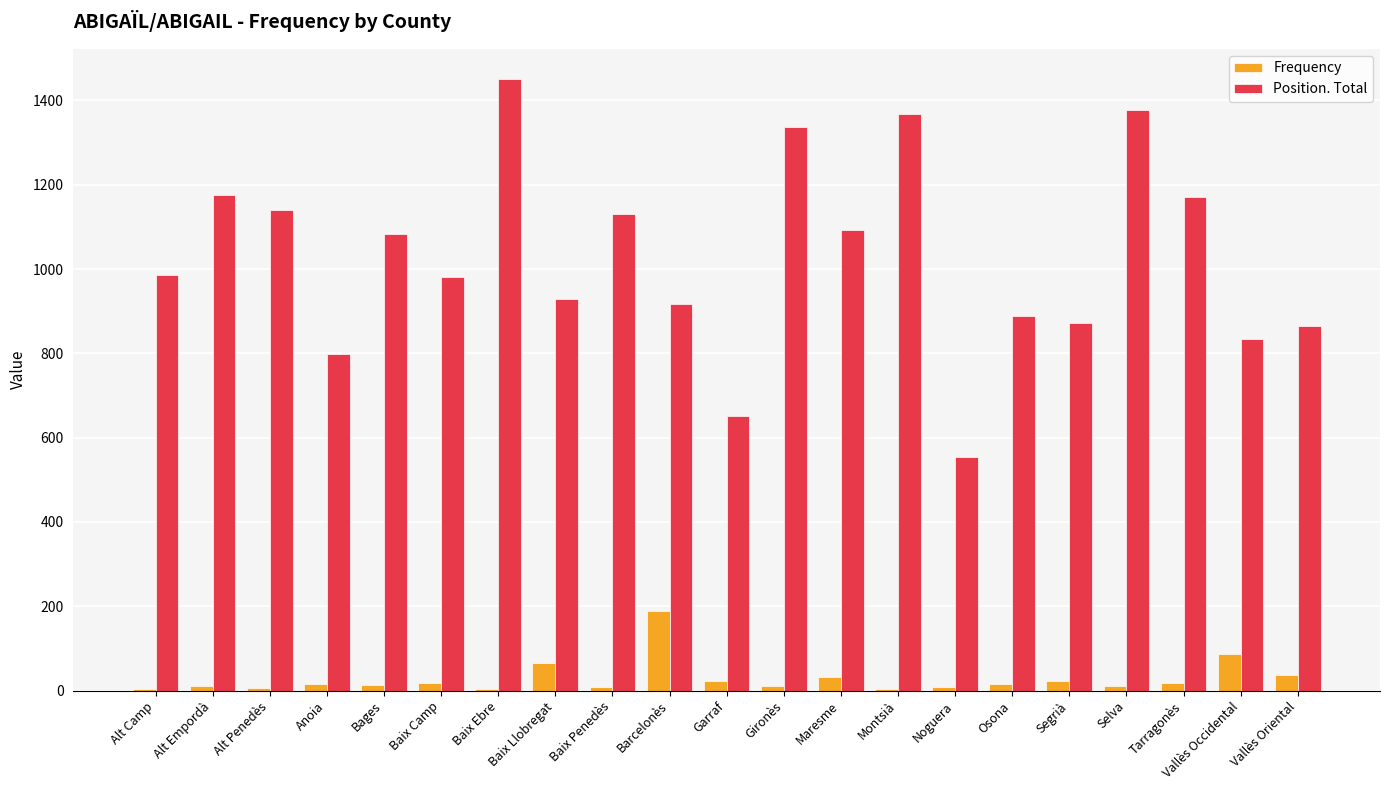

At which category is the sum across all series the highest?

Baix Ebre